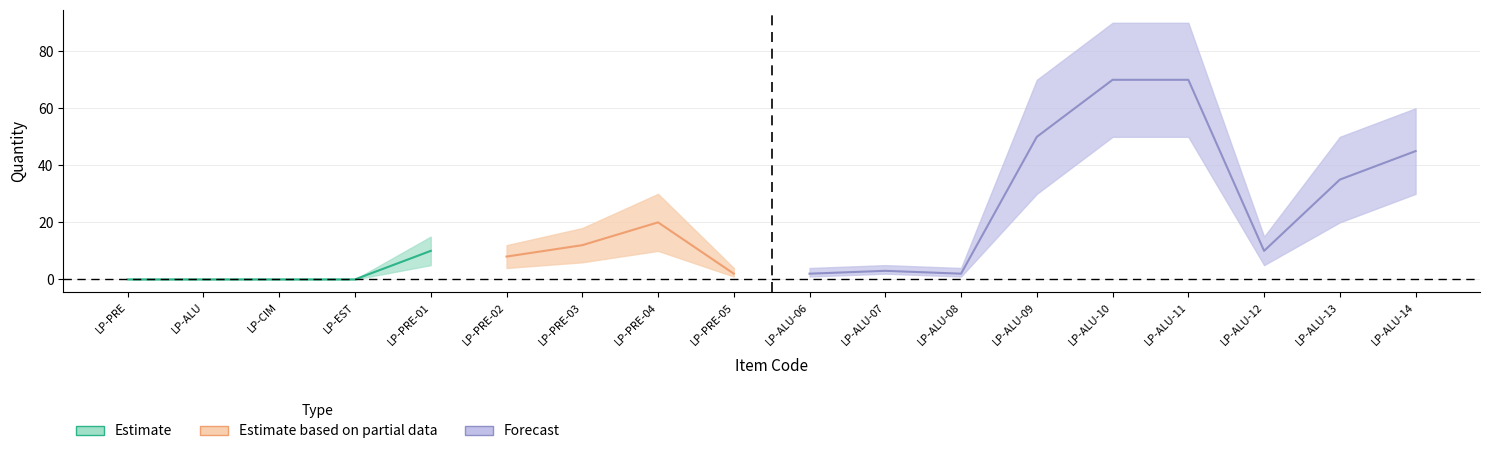

What is the highest value of the Quantity_lower series?

50